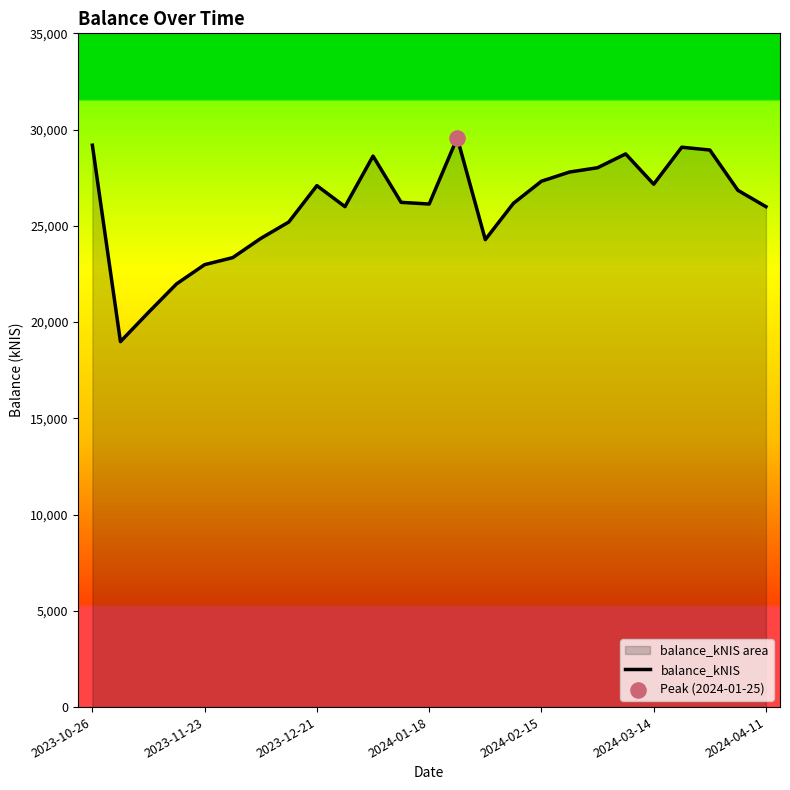

The value at 2024-04-11 is 39618.4. True or false?

False